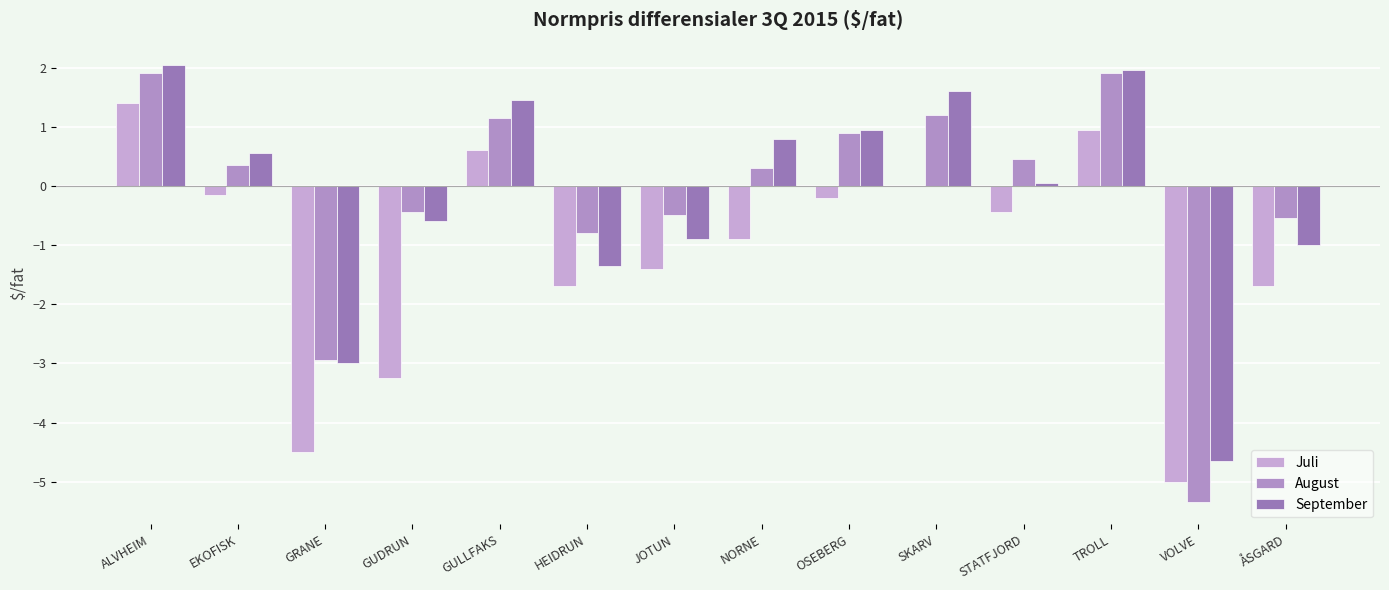

Reading left to right, transcribe all the data shown in this chart.

Juli: ALVHEIM=1.4	EKOFISK=-0.1	GRANE=-4.5	GUDRUN=-3.2	GULLFAKS=0.6	HEIDRUN=-1.7	JOTUN=-1.4	NORNE=-0.9	OSEBERG=-0.2	SKARV=0.0	STATFJORD=-0.5	TROLL=0.9	VOLVE=-5.0	ÅSGARD=-1.7
August: ALVHEIM=1.9	EKOFISK=0.3	GRANE=-3.0	GUDRUN=-0.5	GULLFAKS=1.1	HEIDRUN=-0.8	JOTUN=-0.5	NORNE=0.3	OSEBERG=0.9	SKARV=1.2	STATFJORD=0.5	TROLL=1.9	VOLVE=-5.3	ÅSGARD=-0.6
September: ALVHEIM=2.0	EKOFISK=0.6	GRANE=-3.0	GUDRUN=-0.6	GULLFAKS=1.4	HEIDRUN=-1.4	JOTUN=-0.9	NORNE=0.8	OSEBERG=0.9	SKARV=1.6	STATFJORD=0.0	TROLL=1.9	VOLVE=-4.7	ÅSGARD=-1.0